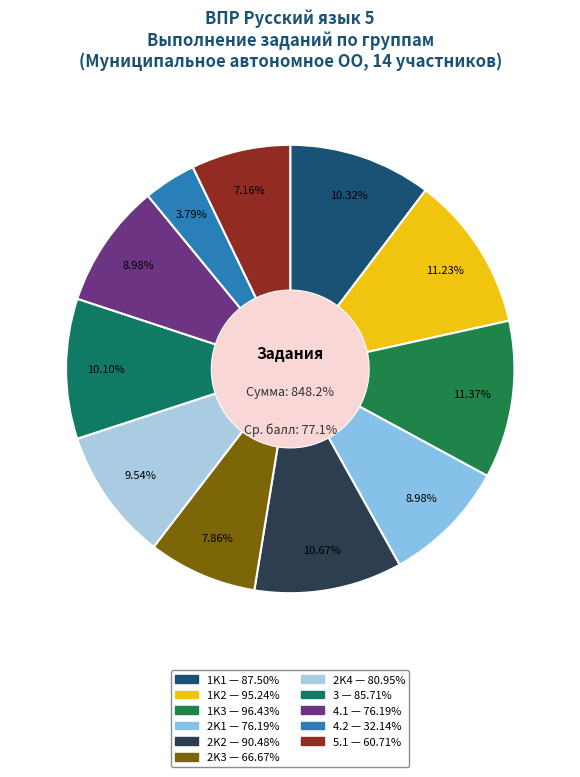

Combined, do 5.1 and 2K1 account for over 50%?

No